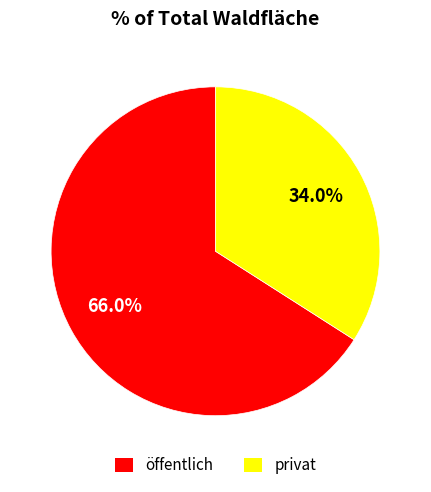

Does any single category account for the majority?

Yes